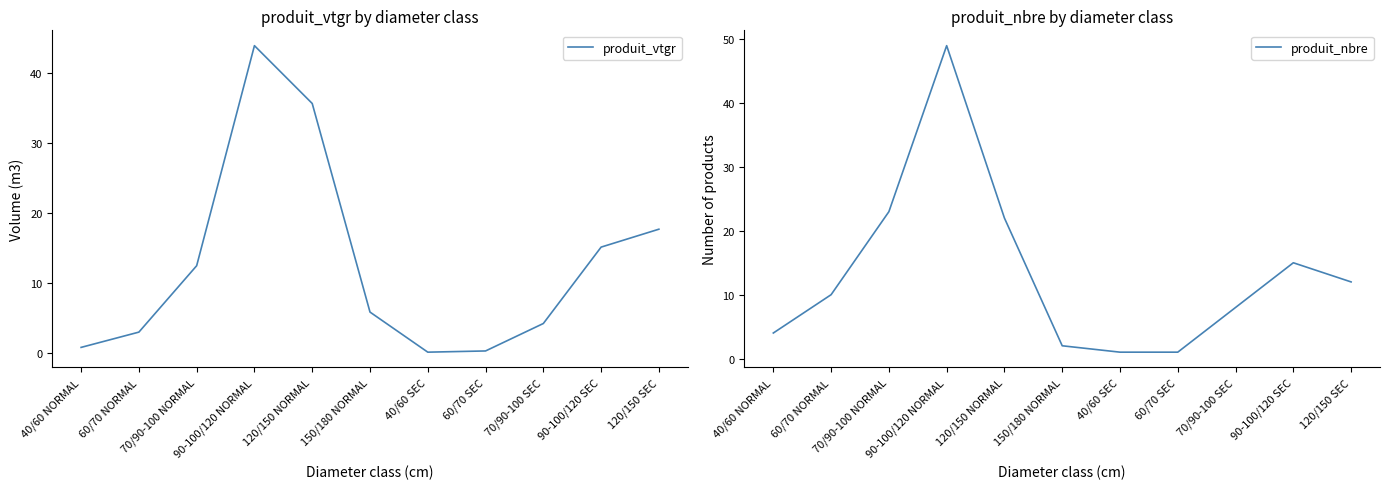

What is the label of the 9th point from the left?

70/90-100 SEC